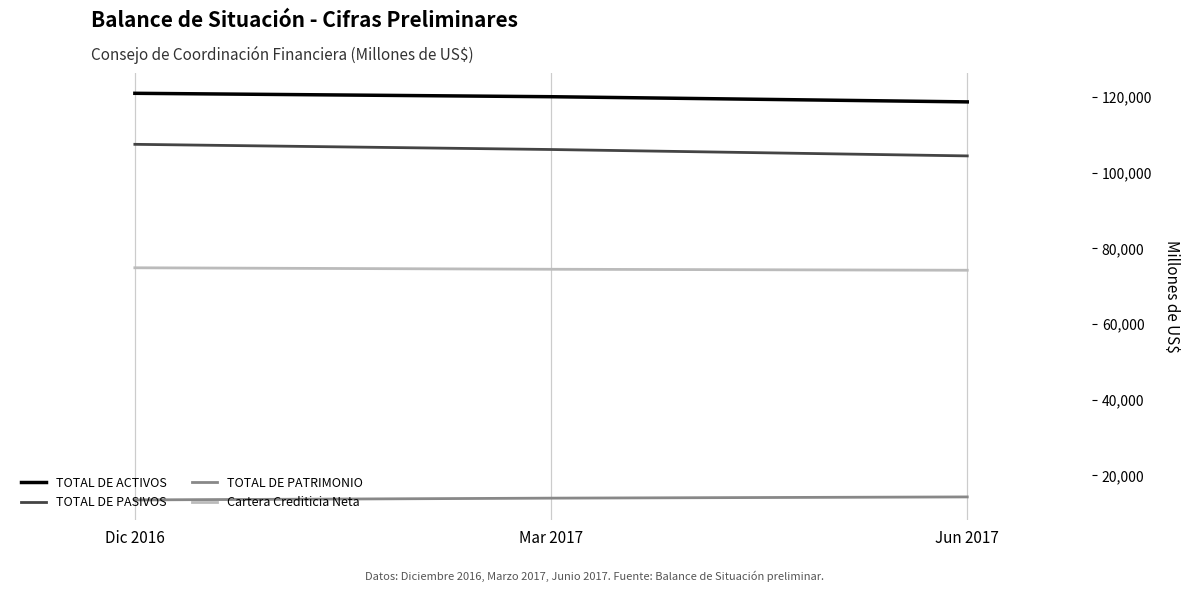

How many lines are shown in the chart?

4